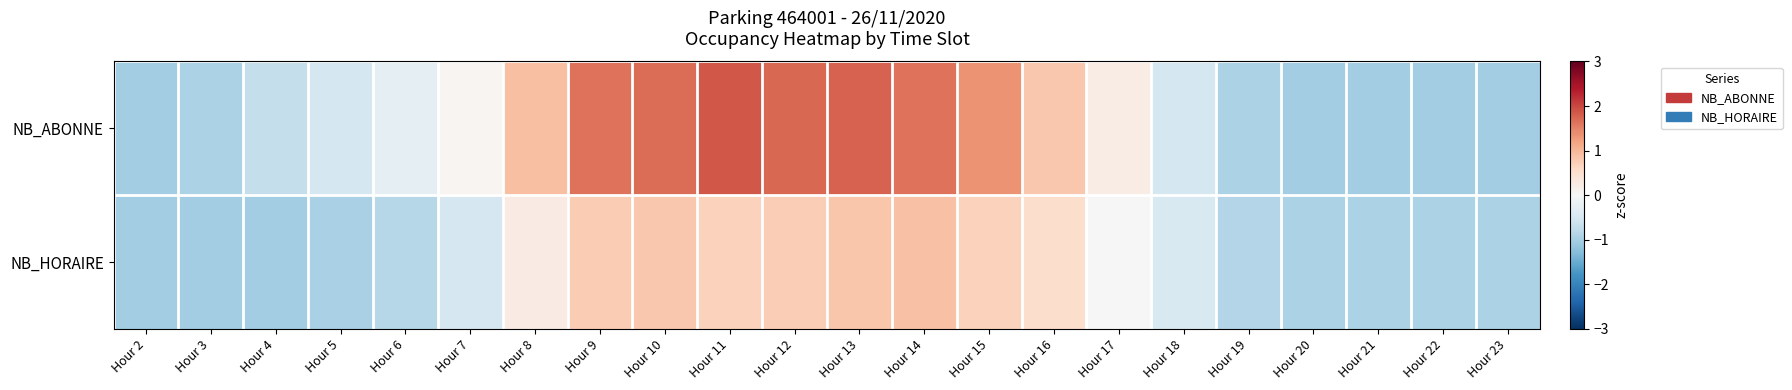

What is the maximum value shown in the chart?

1.9